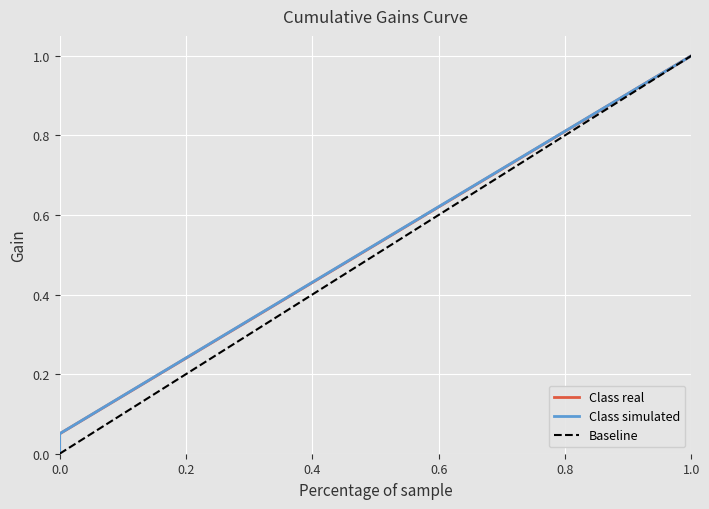

How many positive values does the Class simulated series have?

20